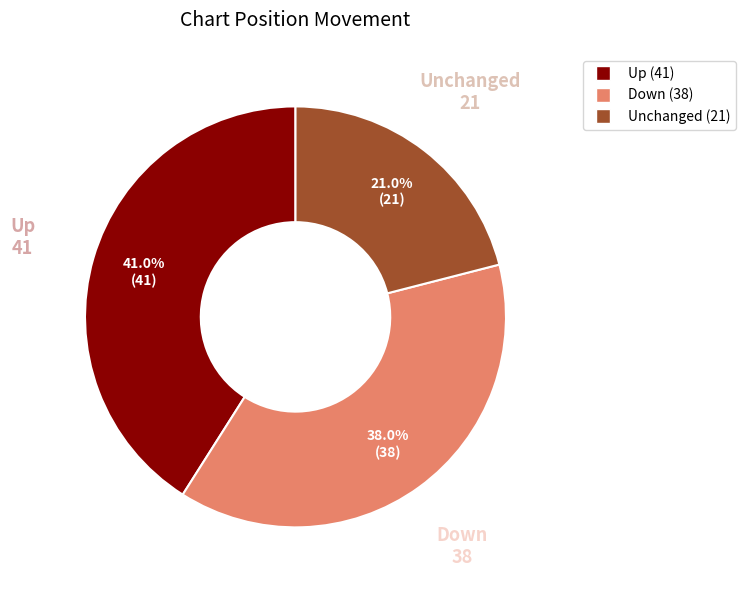

Rank the categories by value from lowest to highest.

Unchanged, Down, Up